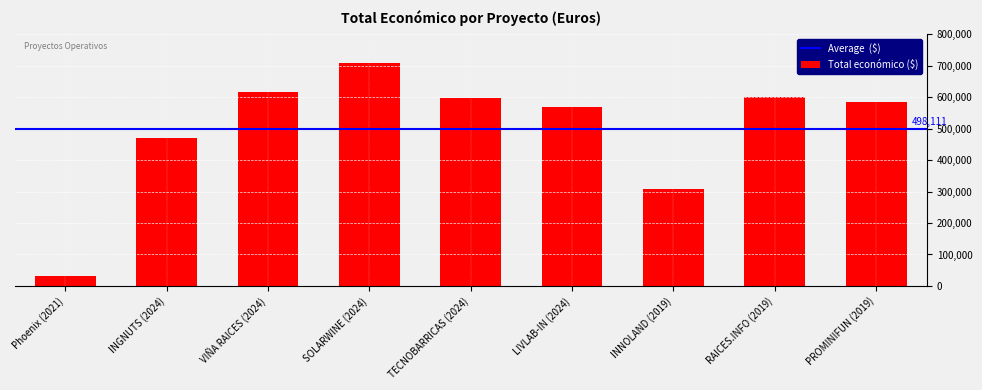

True or false: the data shows 167074 at INNOLAND (2019).

False